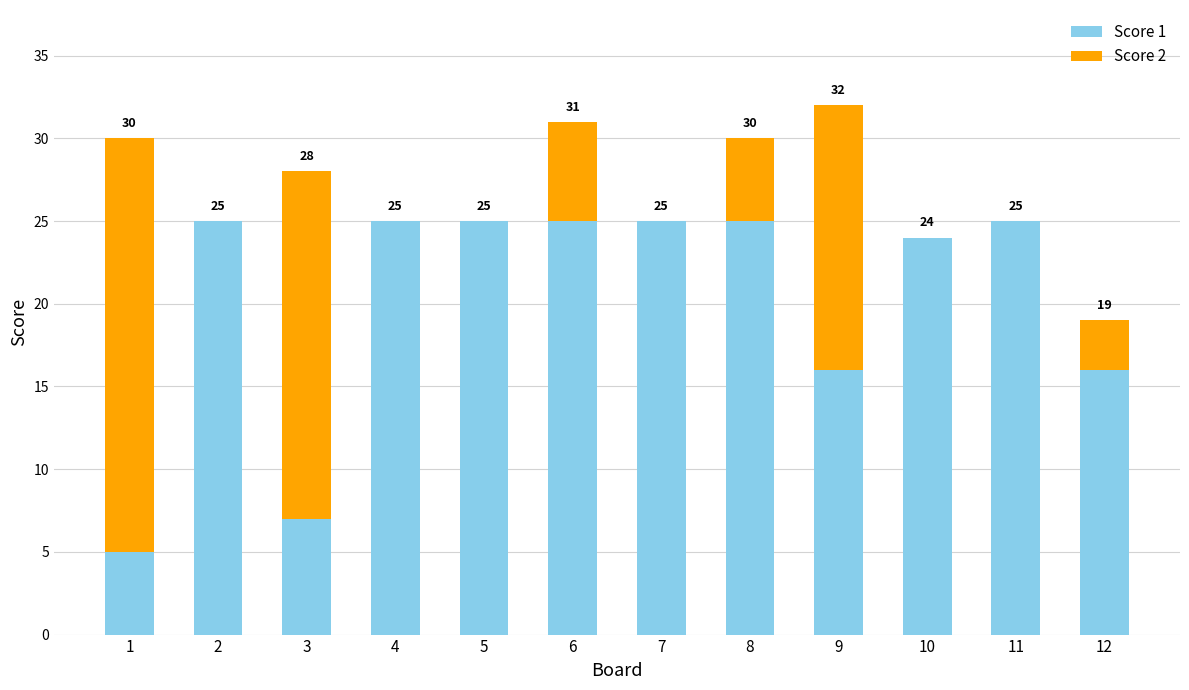

What is the maximum value for Score 1?

25